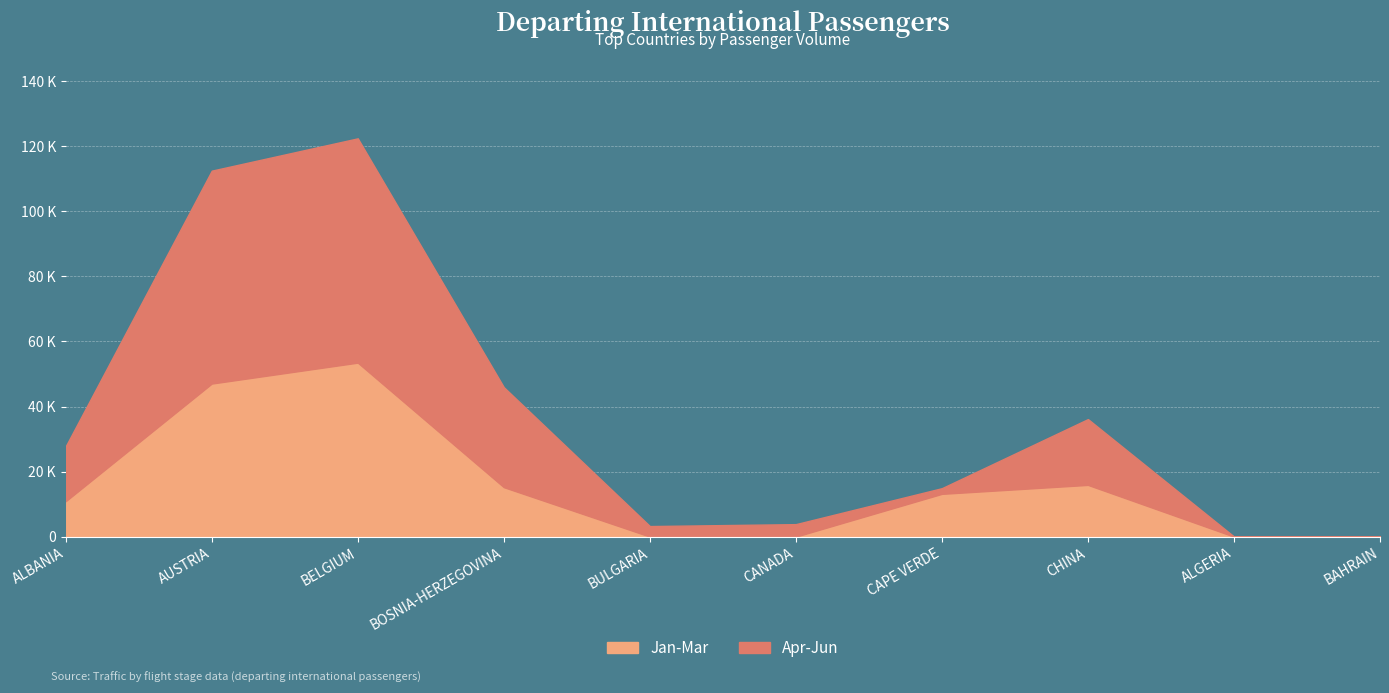

How many lines are shown in the chart?

2